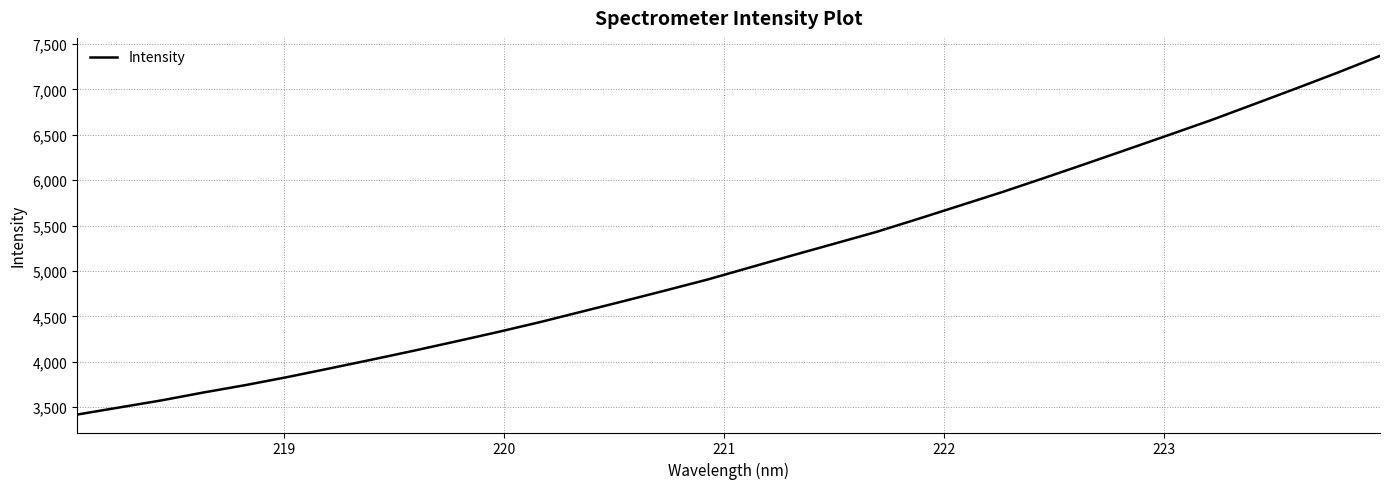

What is the maximum value shown in the chart?

7370.1